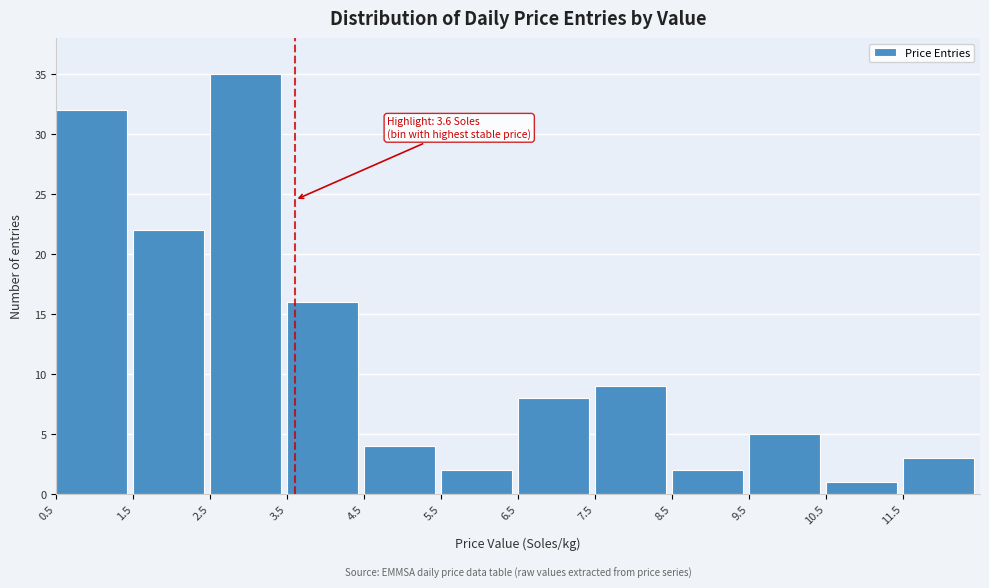

Over which range of the x-axis is the bar tallest?

2.5 to 3.5